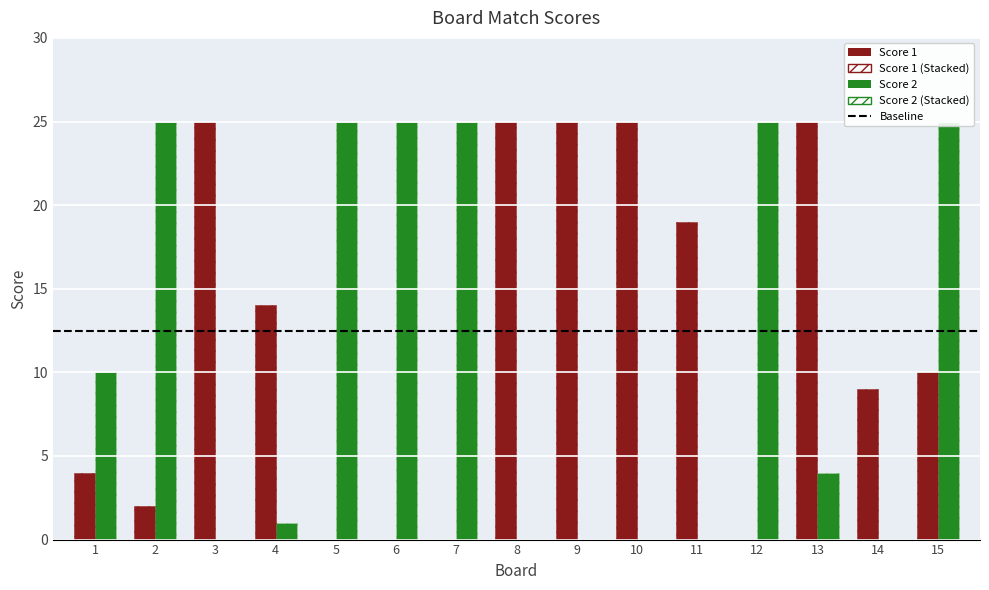

How many groups of bars are there?

15